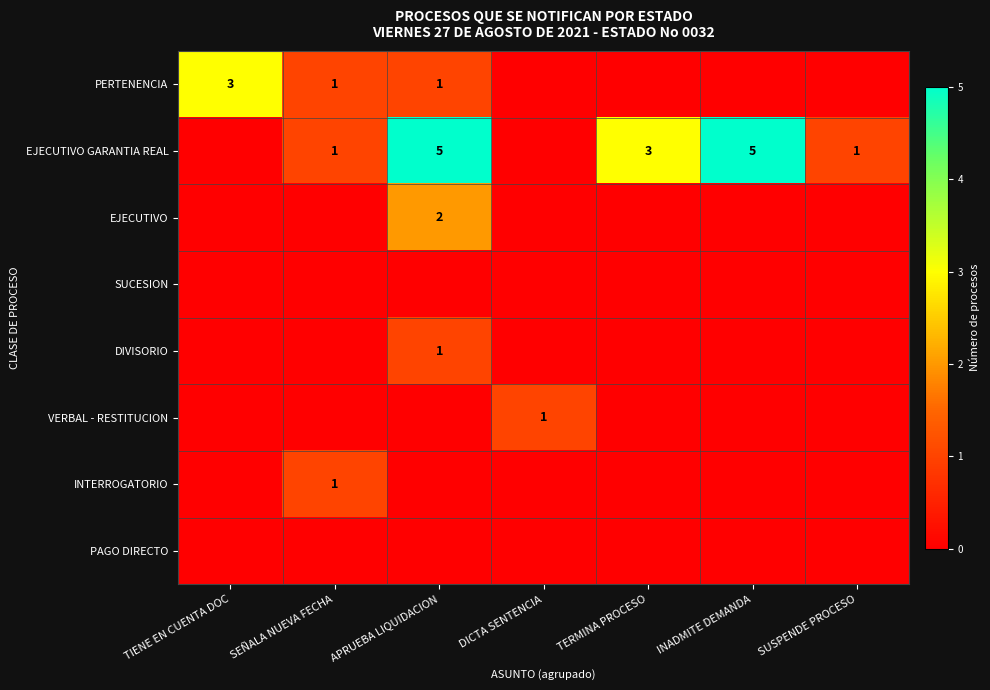

True or false: EJECUTIVO GARANTIA REAL has a value of 0 at SUSPENDE PROCESO.

False